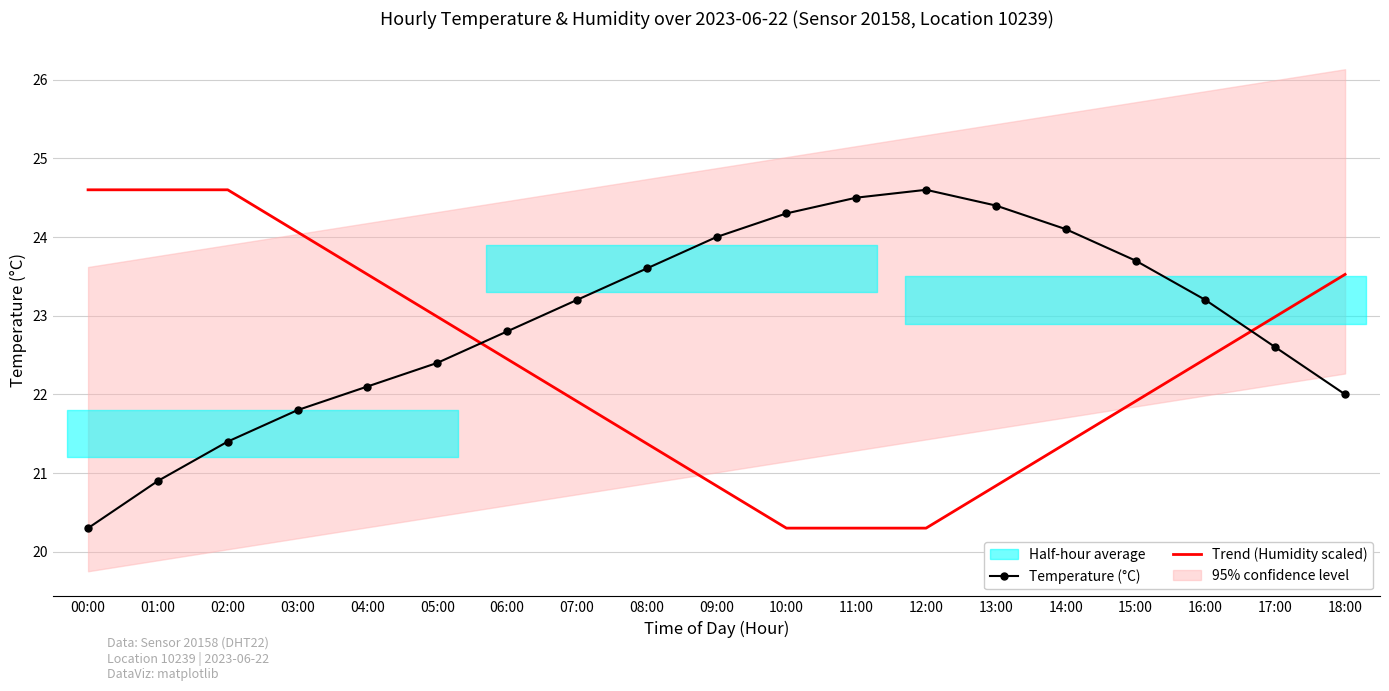

What is the sum of the Trend (Humidity scaled) values at 02:00 and 09:00?

45.4